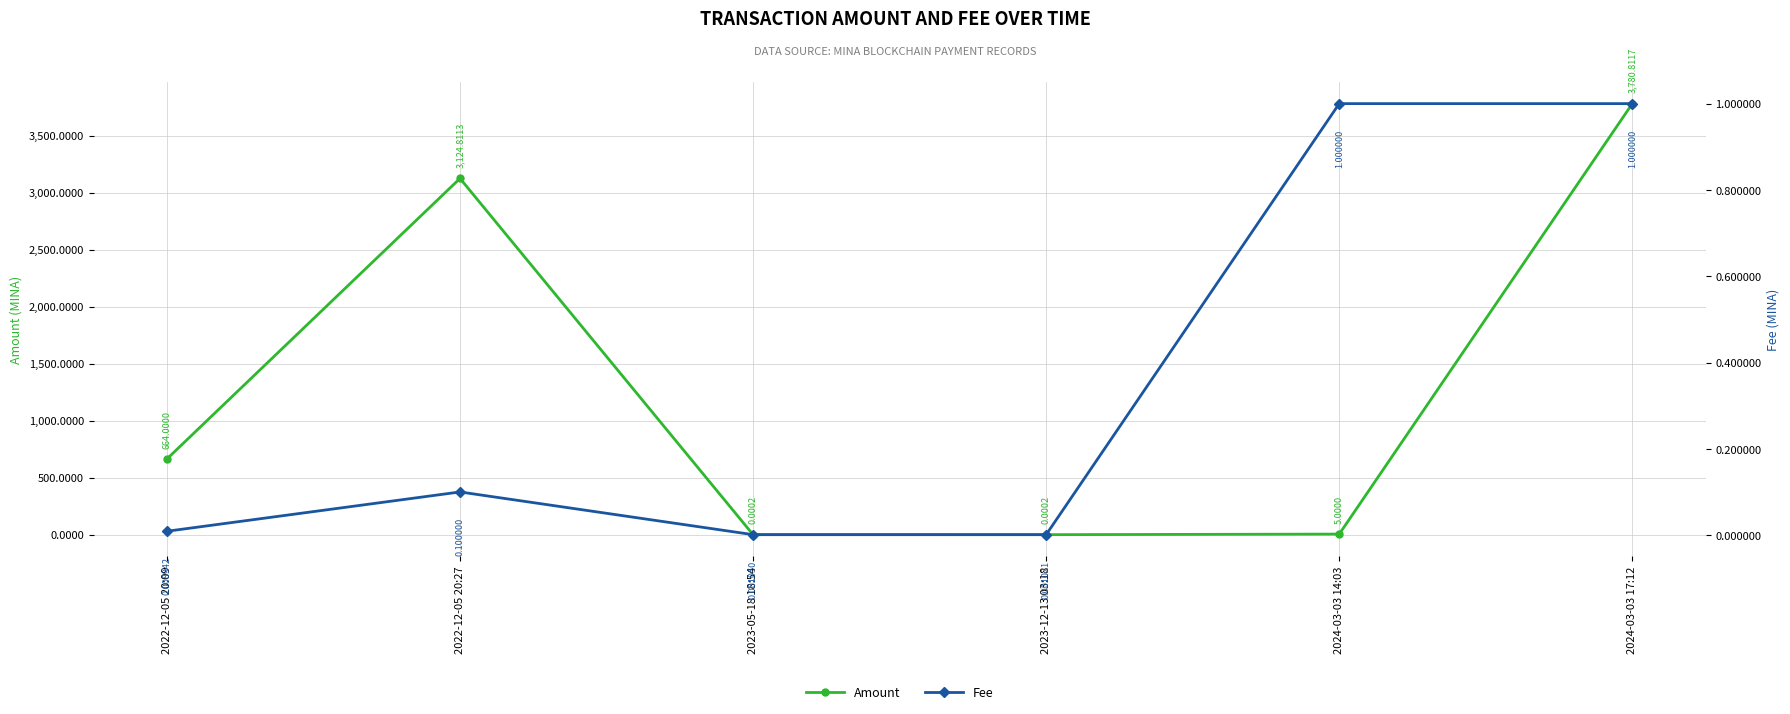

Which category has the lowest value across all series?

2023-05-18 18:54